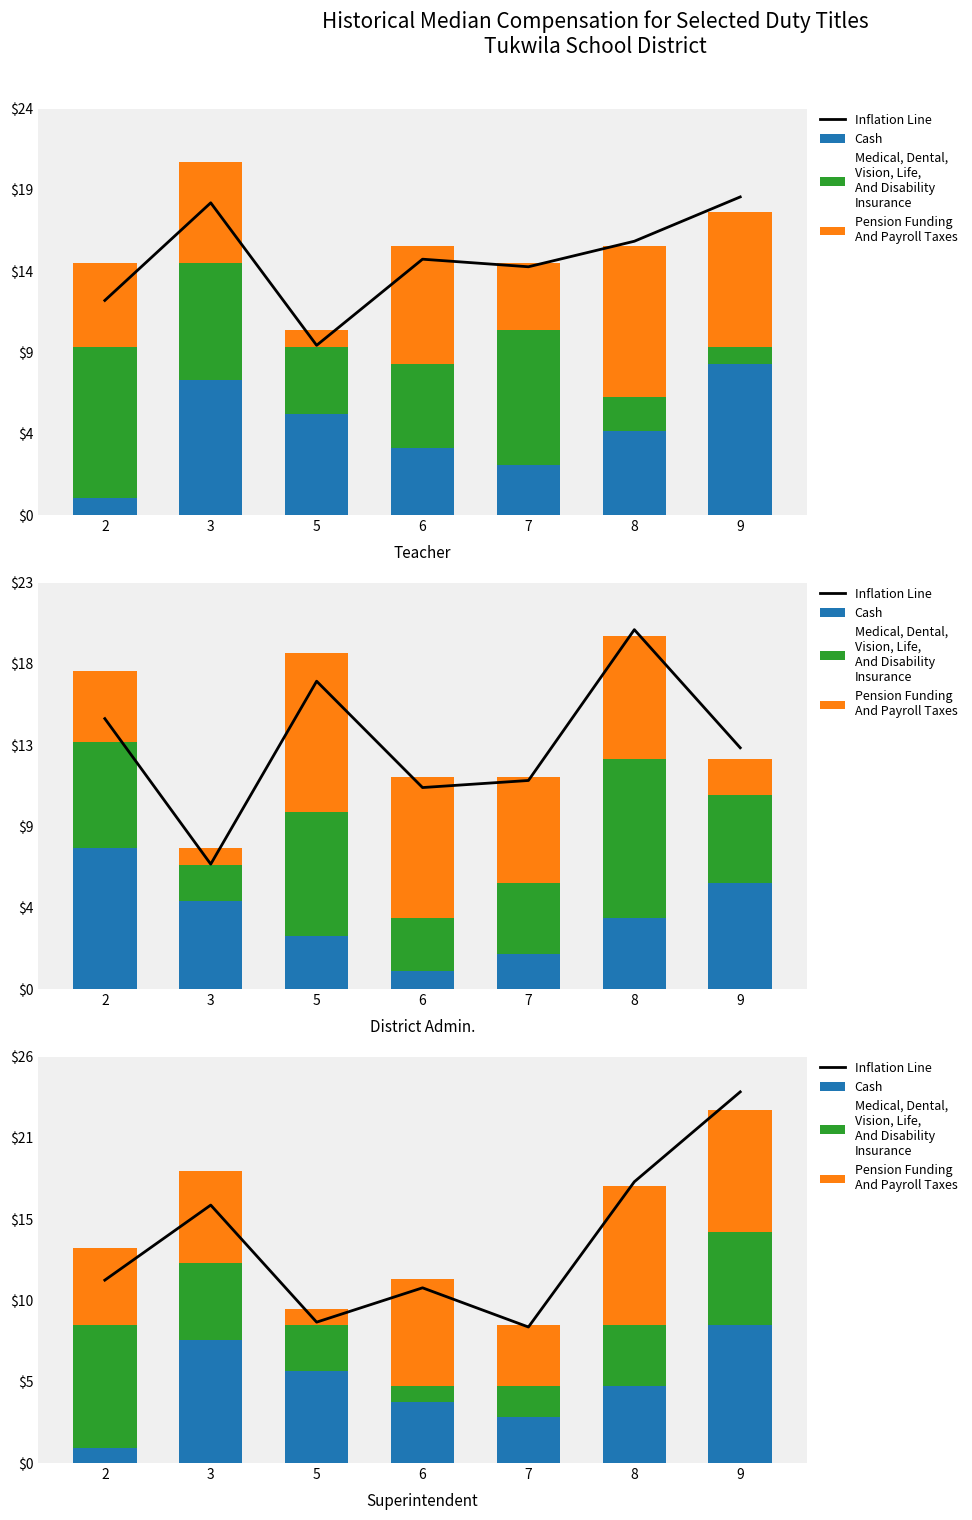

At which label does Medical, Dental,
Vision, Life,
And Disability
Insurance first exceed 4?

2